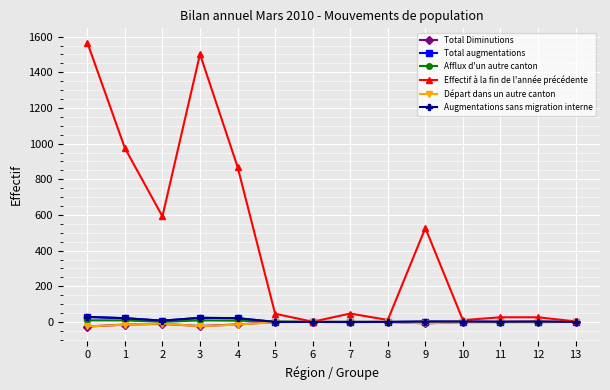

Is this an area chart (filled region under the line)?

No